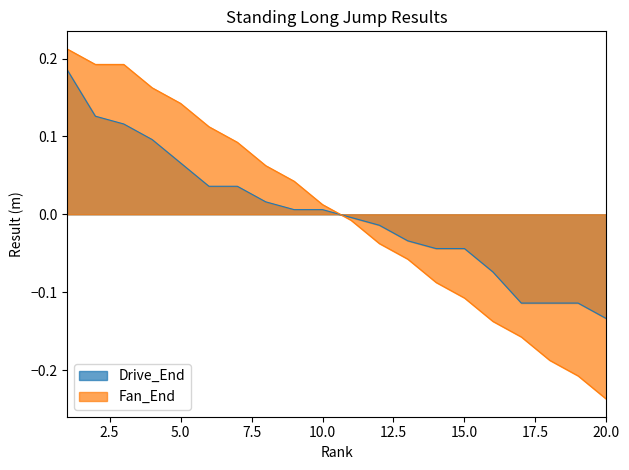

Rank the series by their average value, from highest to lowest.

Drive_End, Fan_End